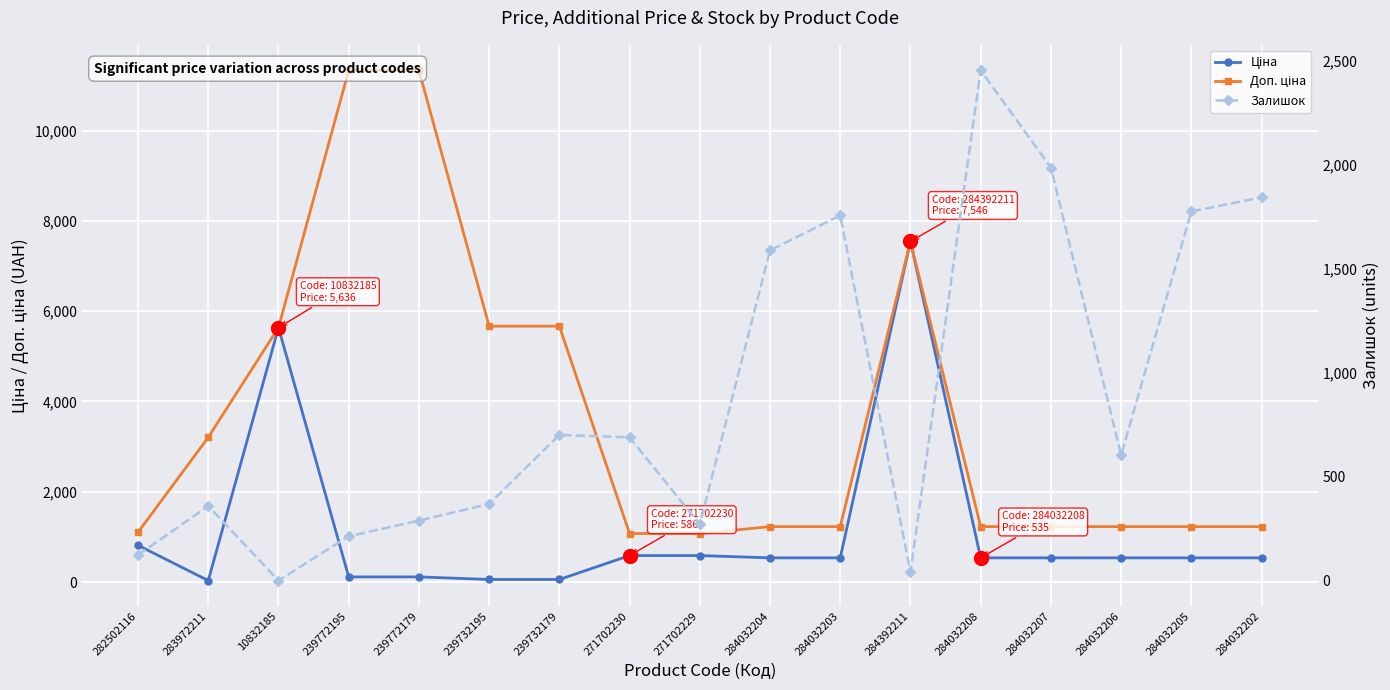

The value of Доп. ціна at 239772179 is 15260.7. True or false?

False